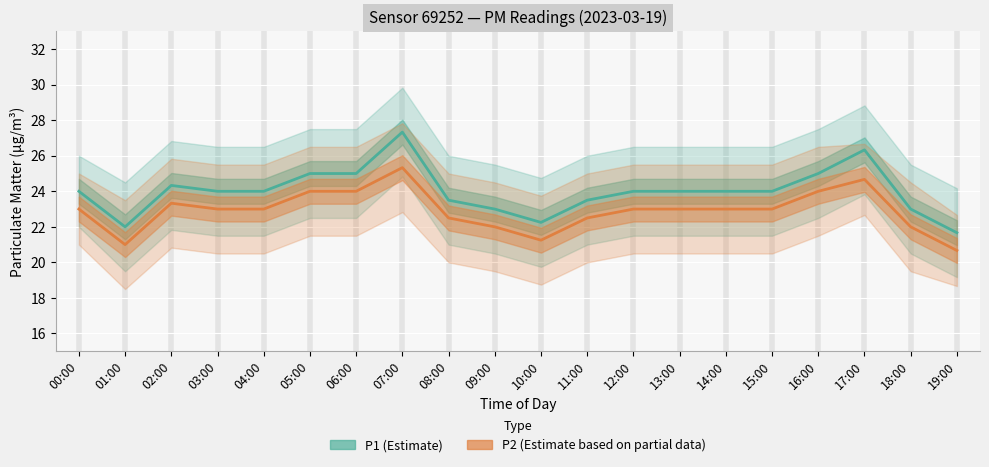

Which category has the lowest value in the P1 (Estimate) series?

19:00